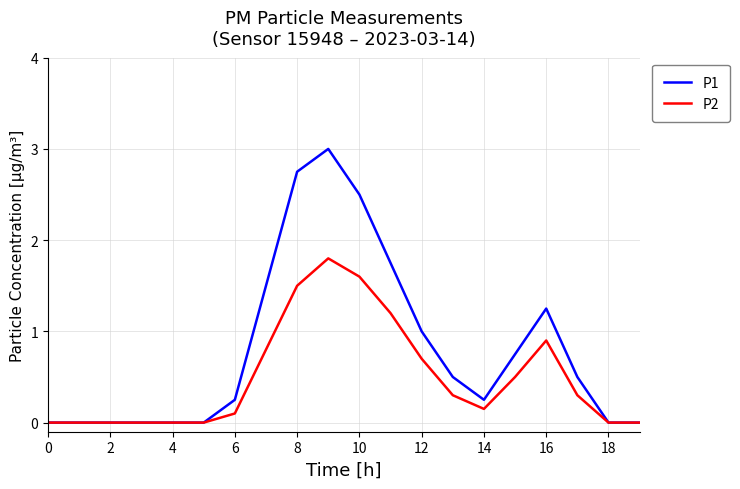

Which series has the largest total across all categories?

P1